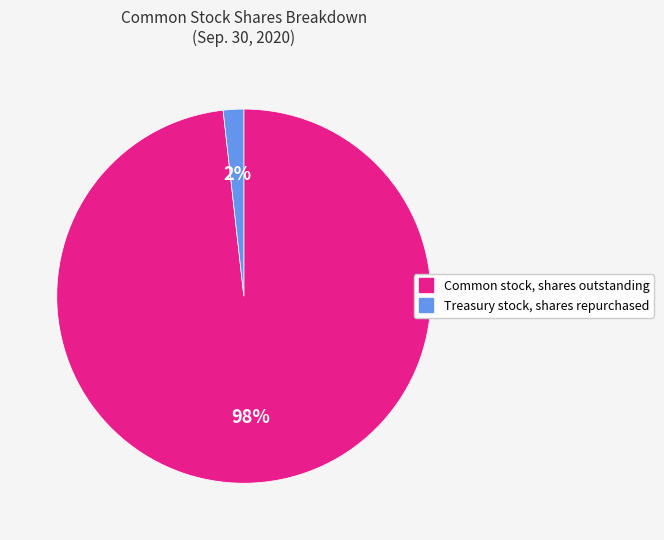

To the nearest percent, what is the average slice percentage?

50%